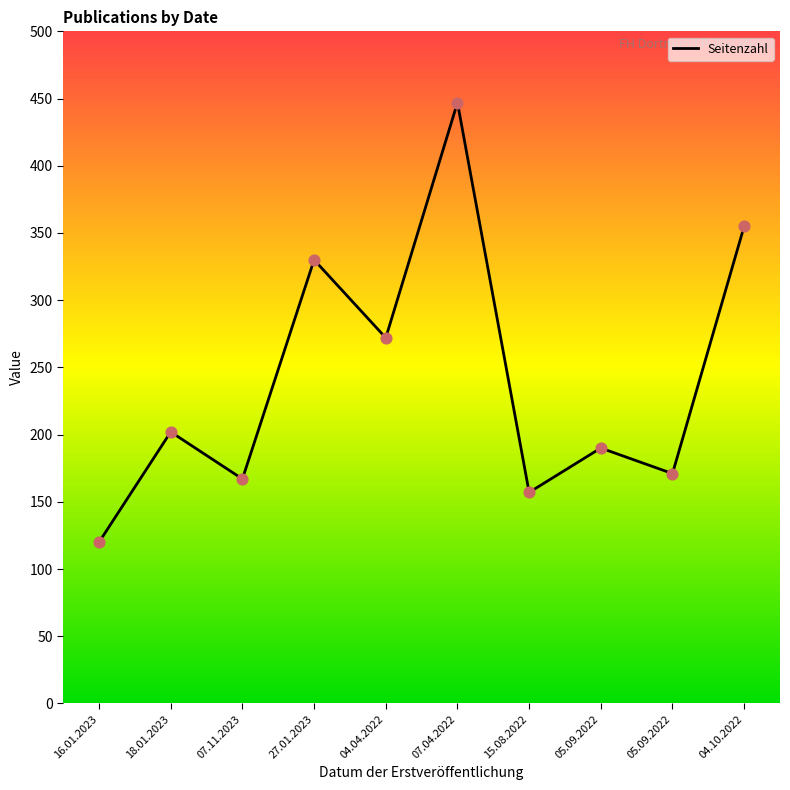

What is the ratio of the value at 07.04.2022 to the value at 16.01.2023?

3.7